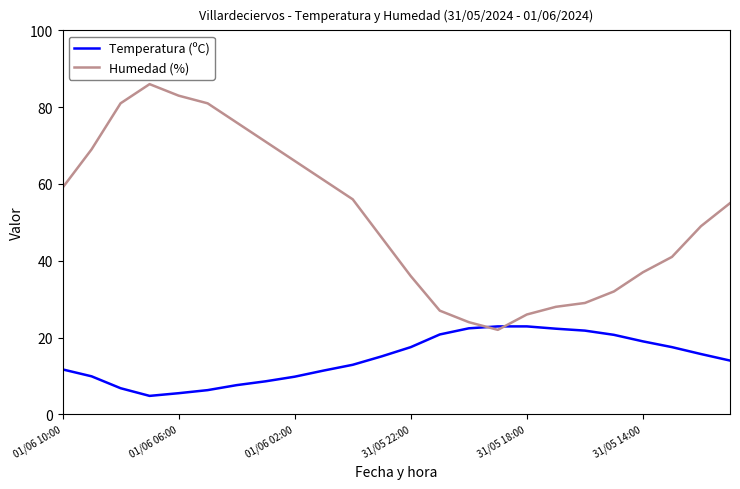

What is the maximum value shown in the chart?

86.0